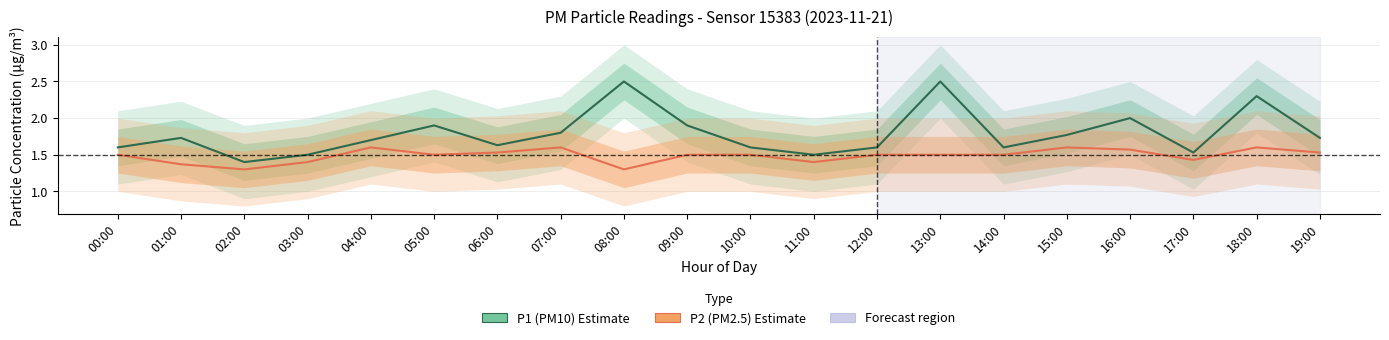

Reading left to right, extract all data points from this chart.

P1 (PM10): 00:00=1.6	01:00=1.7	02:00=1.4	03:00=1.5	04:00=1.7	05:00=1.9	06:00=1.6	07:00=1.8	08:00=2.5	09:00=1.9	10:00=1.6	11:00=1.5	12:00=1.6	13:00=2.5	14:00=1.6	15:00=1.8	16:00=2.0	17:00=1.5	18:00=2.3	19:00=1.7
P2 (PM2.5): 00:00=1.5	01:00=1.4	02:00=1.3	03:00=1.4	04:00=1.6	05:00=1.5	06:00=1.5	07:00=1.6	08:00=1.3	09:00=1.5	10:00=1.5	11:00=1.4	12:00=1.5	13:00=1.5	14:00=1.5	15:00=1.6	16:00=1.6	17:00=1.4	18:00=1.6	19:00=1.5